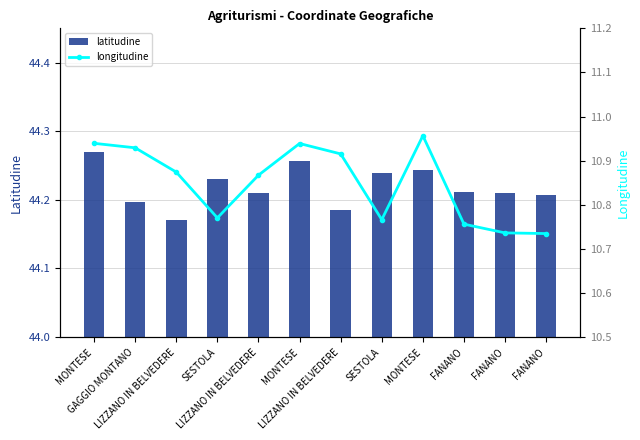

List the series in order of their overall mean, lowest first.

longitudine, latitudine